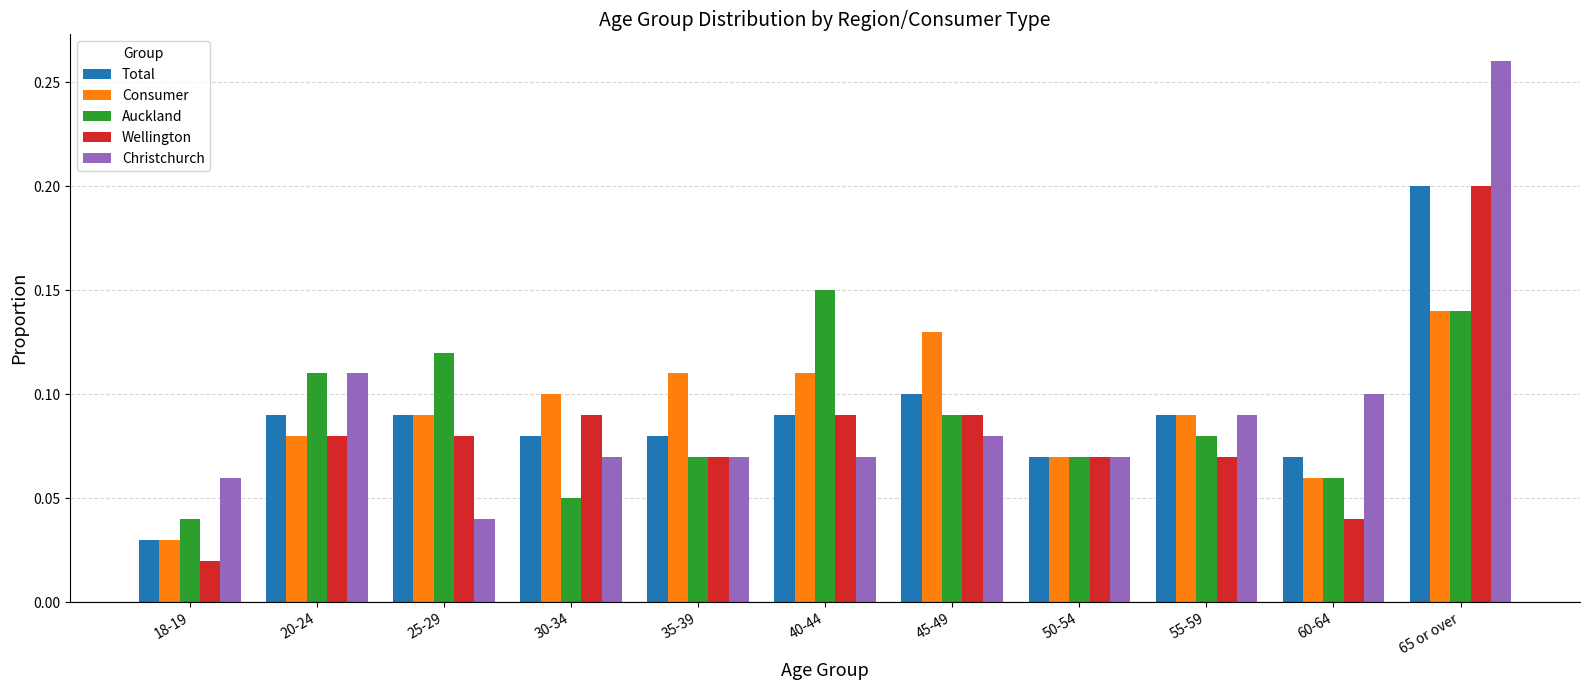

What position from the left is 20-24?

2